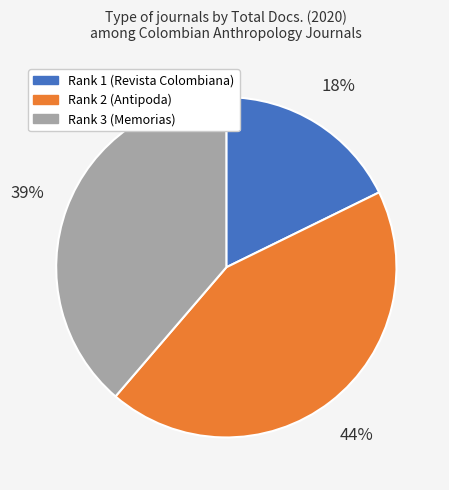

Do Rank 3 (Memorias) and Rank 2 (Antipoda) together represent more than half of the pie?

Yes